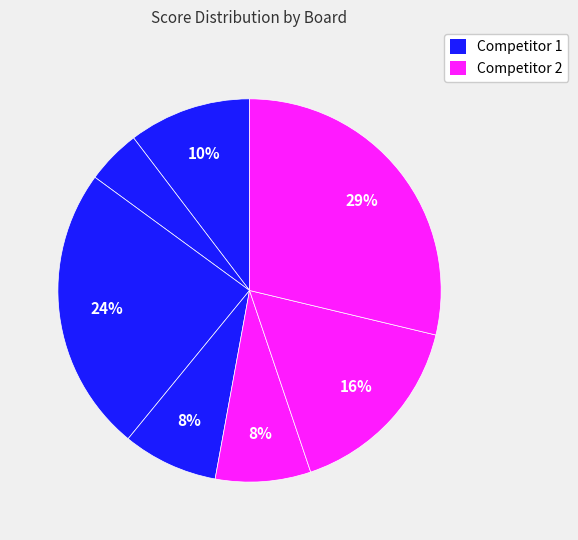

How many segments does this pie chart have?

7